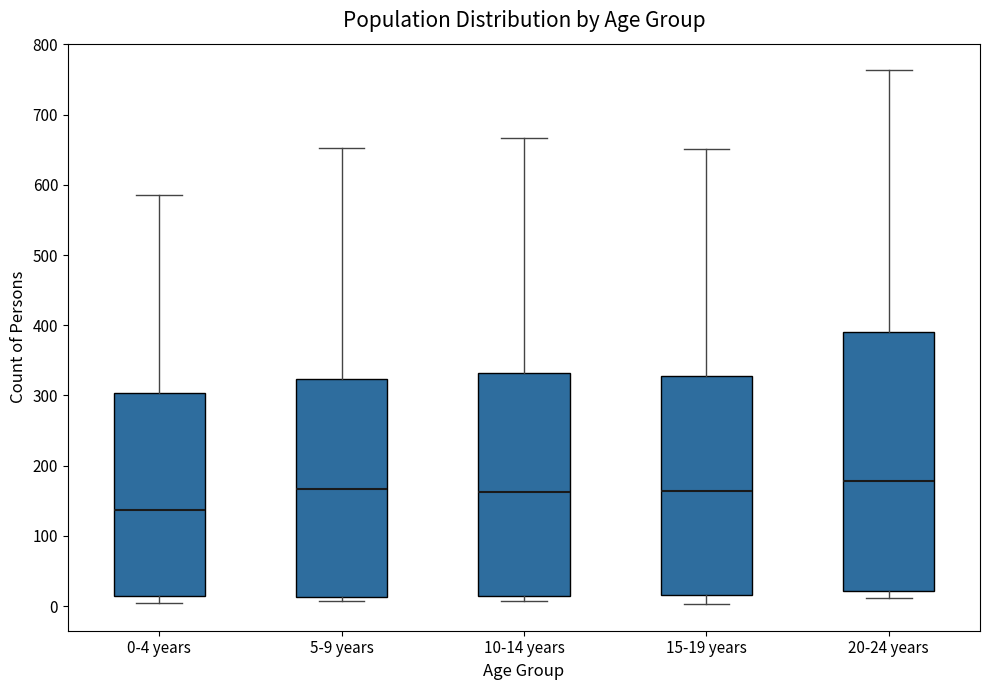

Where does the median line of the box for 15-19 years sit on the y-axis? The values are not printed on the chart, so give them approximately, as read against the axis.

160